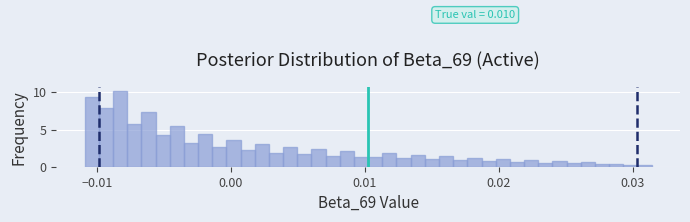

Read against the x-axis, roughly where is the centre of the tallest bar?

-0.008